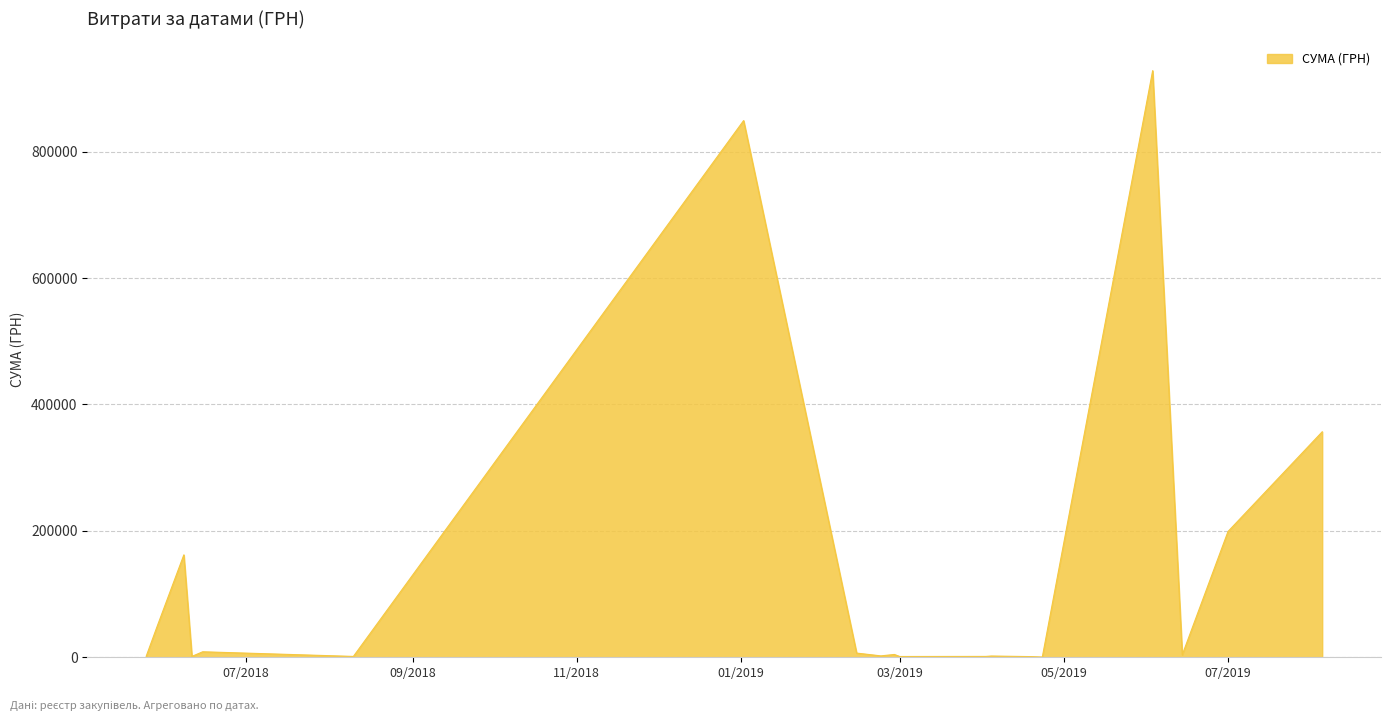

What is the difference between the maximum and minimum values?

927911.0